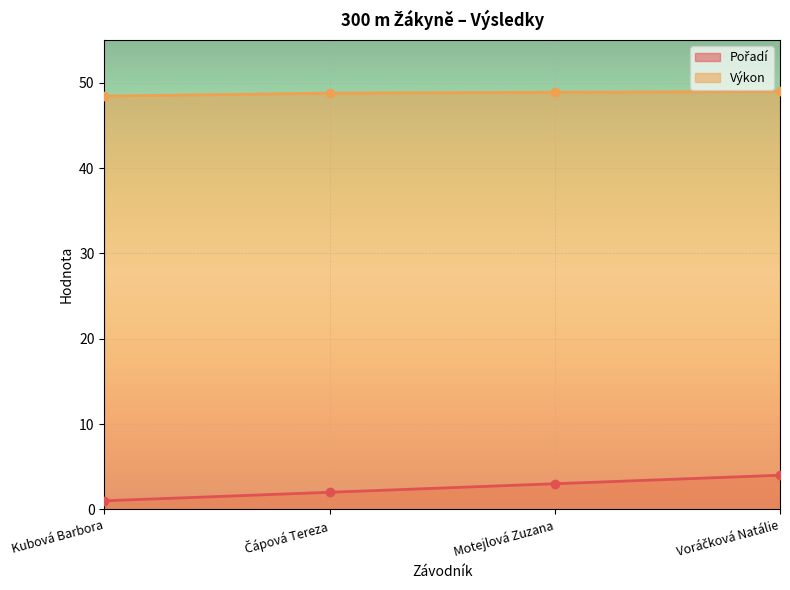

How many series are shown in this chart?

2